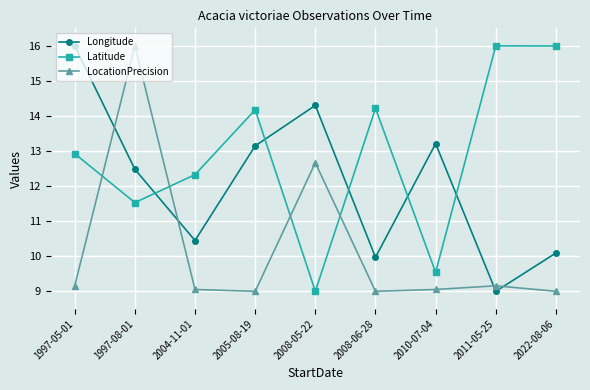

Reading left to right, what are all the values shown in this chart?

Longitude: 16.0	12.5	10.4	13.1	14.3	10.0	13.2	9.0	10.1
Latitude: 12.9	11.5	12.3	14.2	9.0	14.2	9.5	16.0	16.0
LocationPrecision: 9.2	16.0	9.1	9.0	12.7	9.0	9.1	9.2	9.0